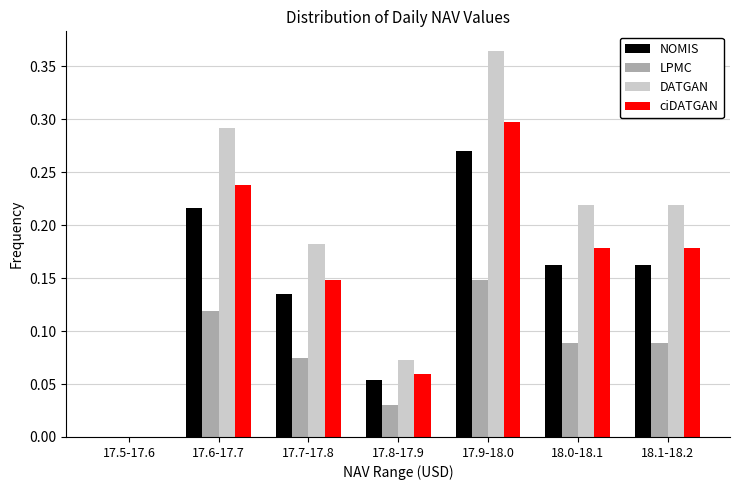

Between 17.7-17.8 and 17.8-17.9, which series saw the biggest shift?

DATGAN